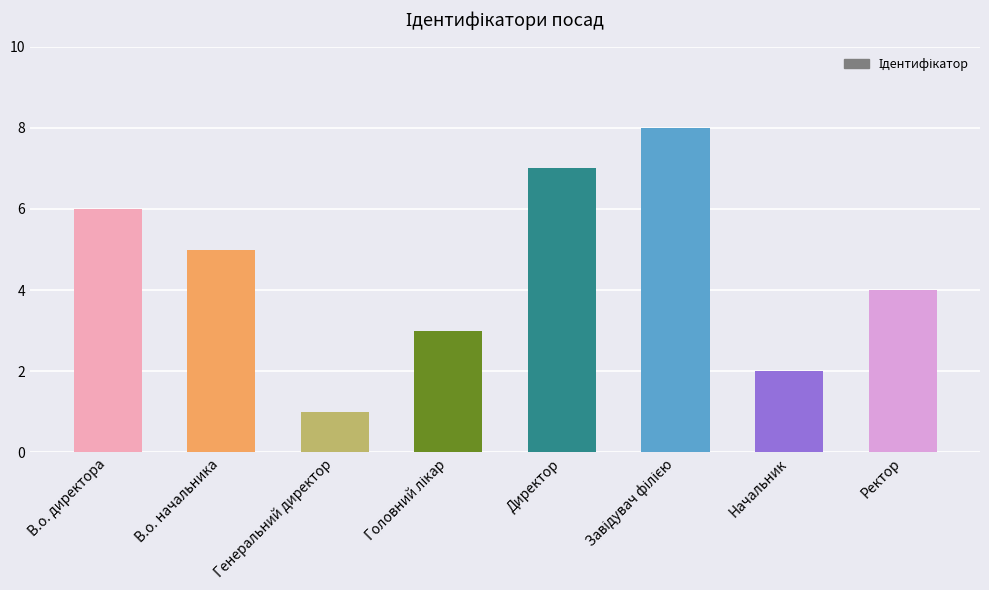

What is the label of the 6th bar from the right?

Генеральний директор